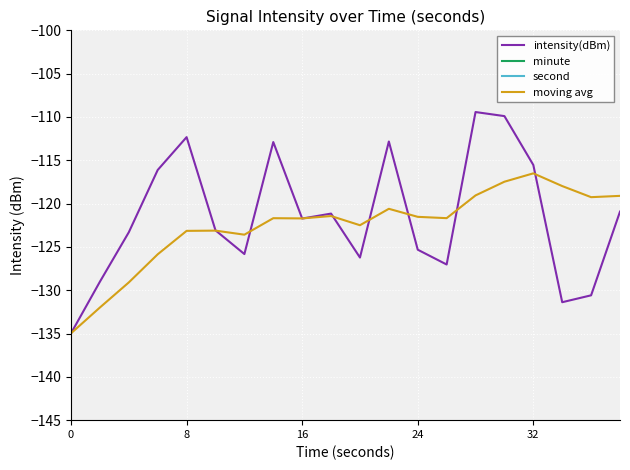

True or false: moving avg has a value of -121.5 at 24.

True